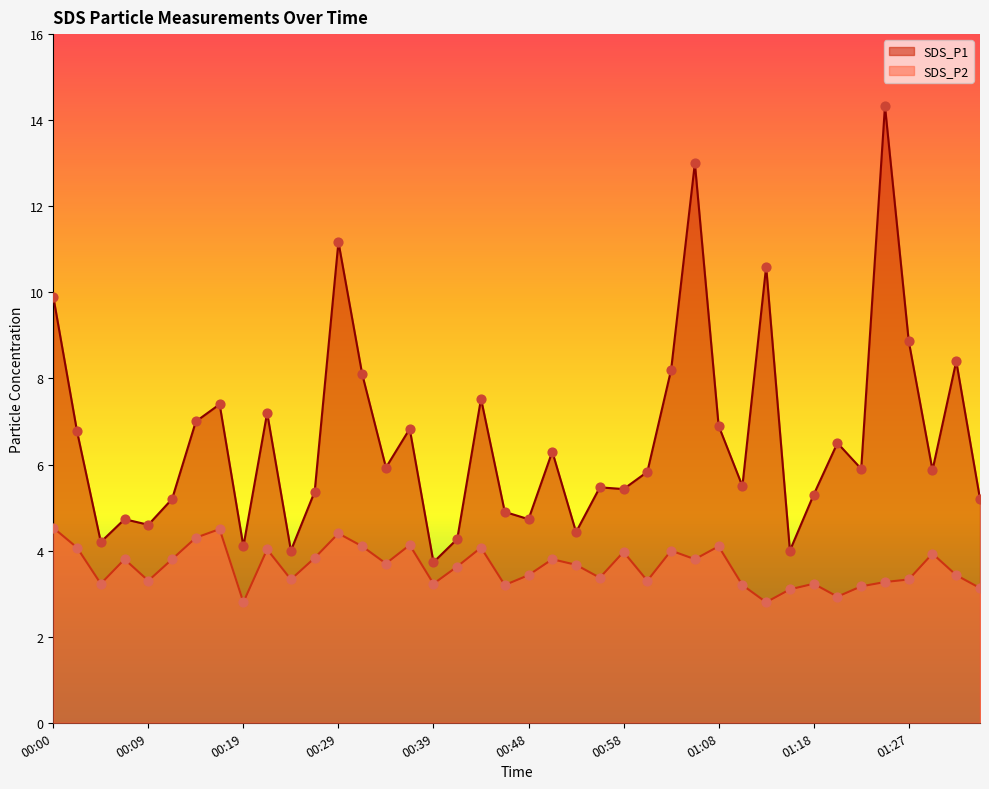

What are all the series names shown in the legend?

SDS_P1, SDS_P2